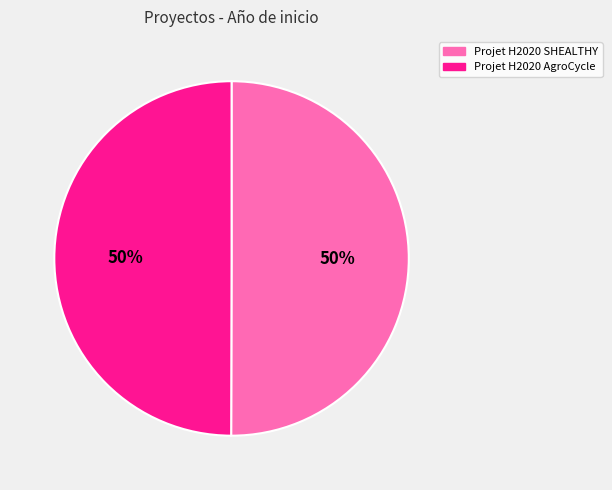

The Projet H2020 SHEALTHY slice represents 40% of the pie. True or false?

False